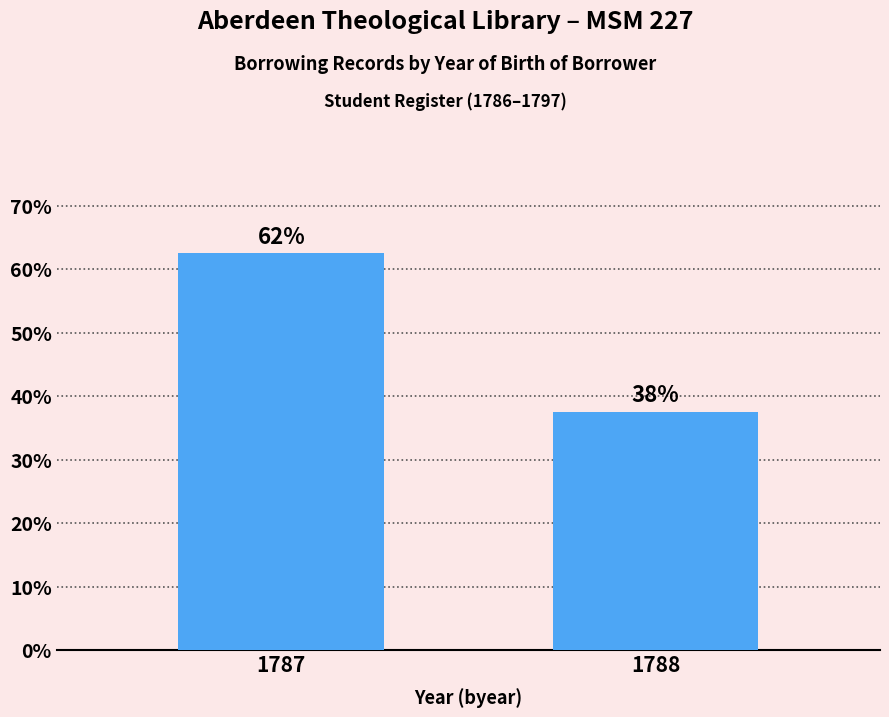

Reading right to left, list all the values displayed in this chart.

1788=37.5	1787=62.5